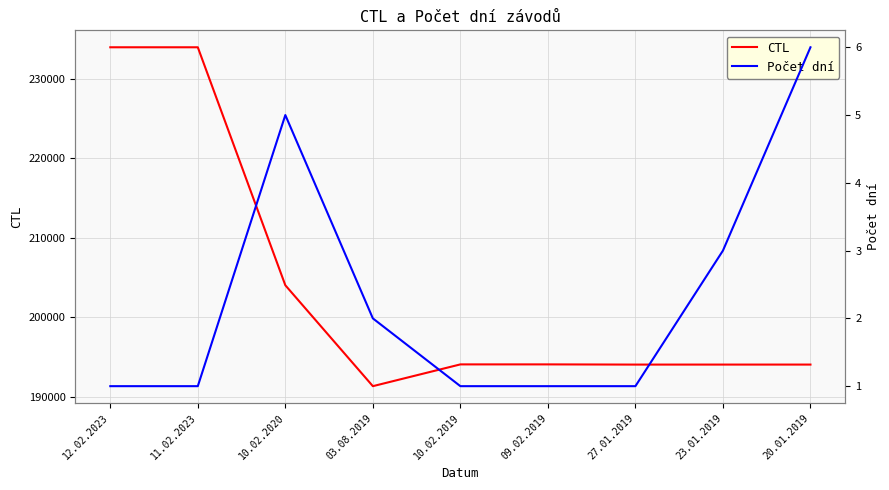

What is the label of the 1st point from the right?

20.01.2019